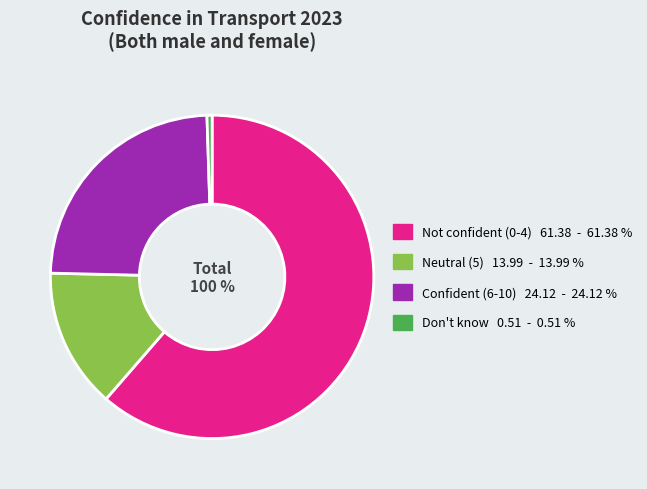

How many slices are in this pie chart?

4